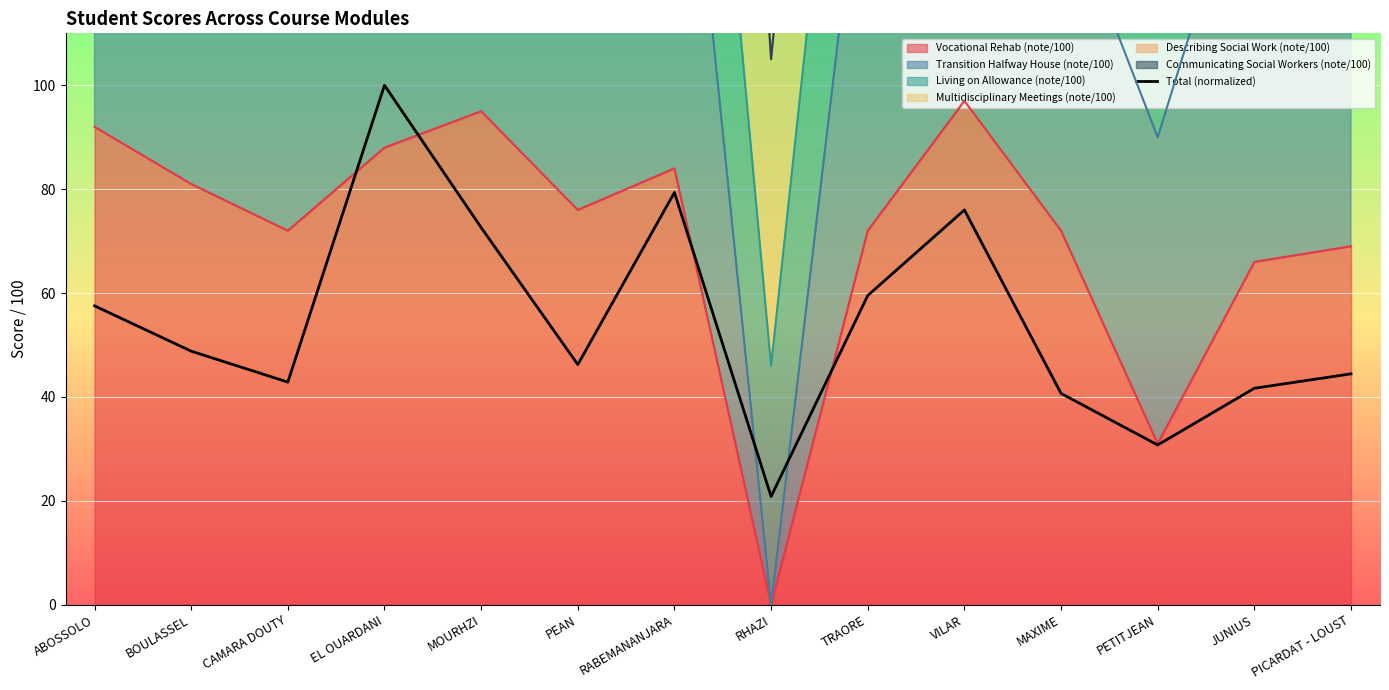

What is the label of the 3rd point from the right?

PETITJEAN